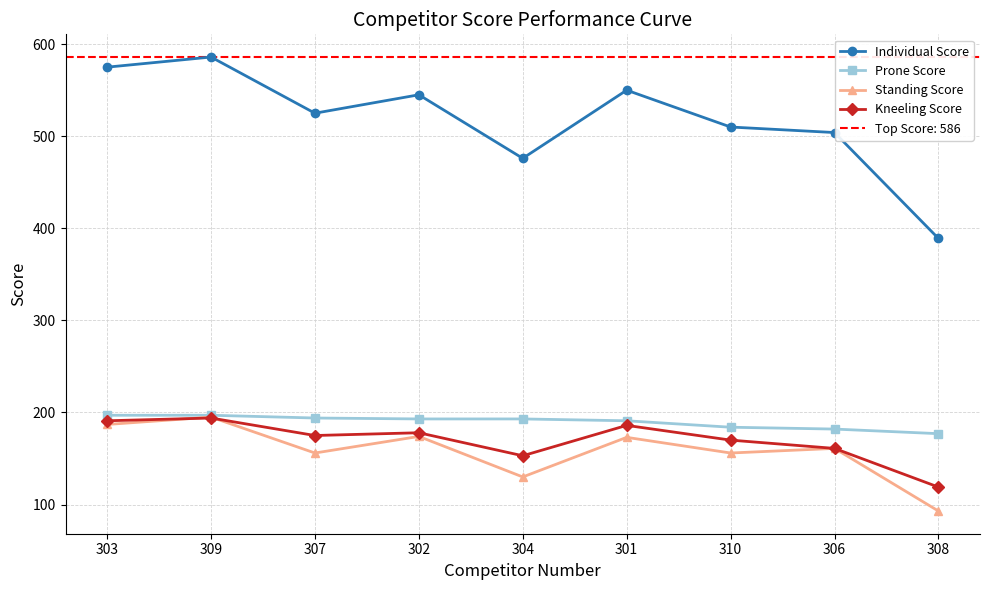

True or false: Standing Score and Individual Score cross at least once.

False